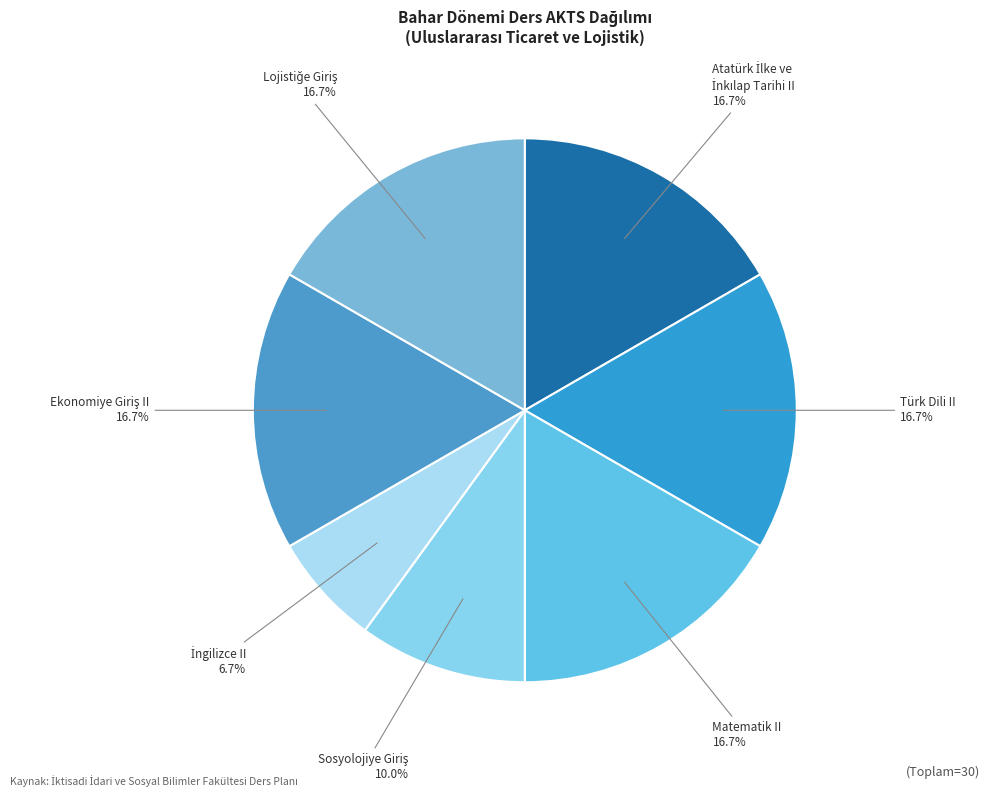

Is there a majority slice in this chart?

No